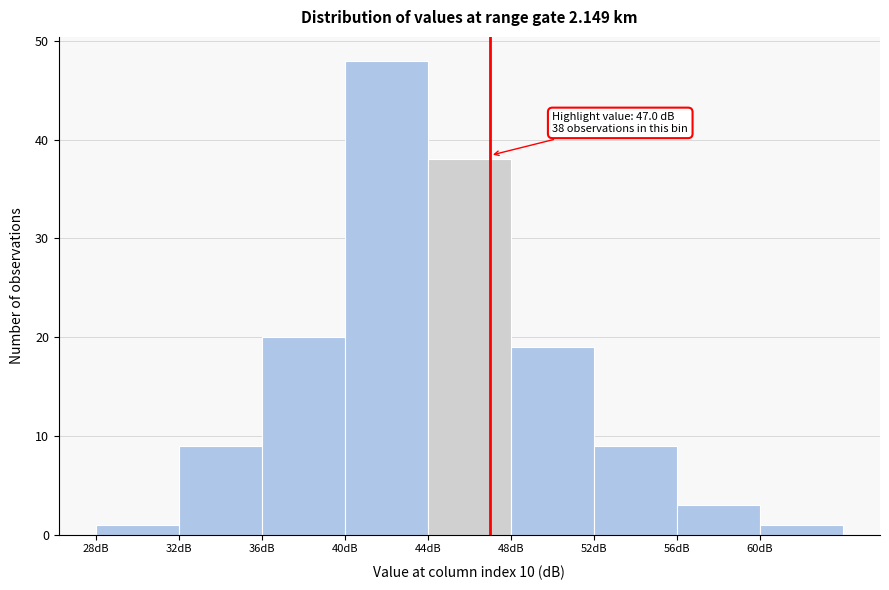

Which range on the x-axis has the tallest bar?

40 to 44